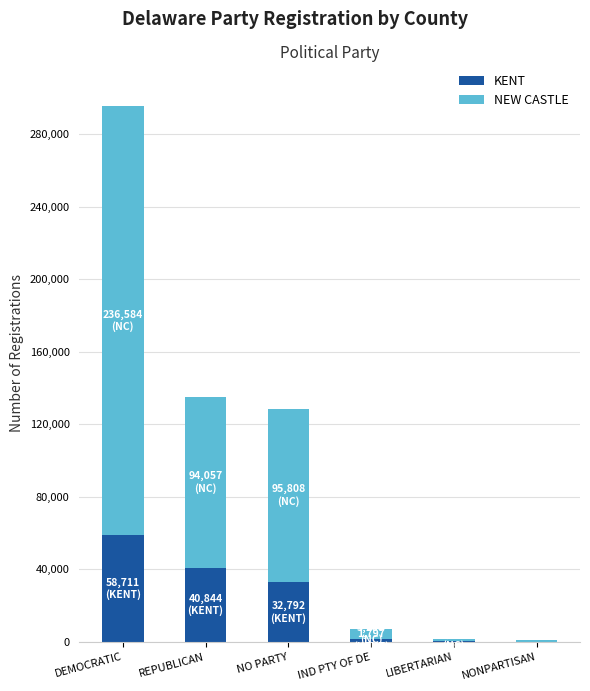

The value of KENT at REPUBLICAN is 40844. True or false?

True